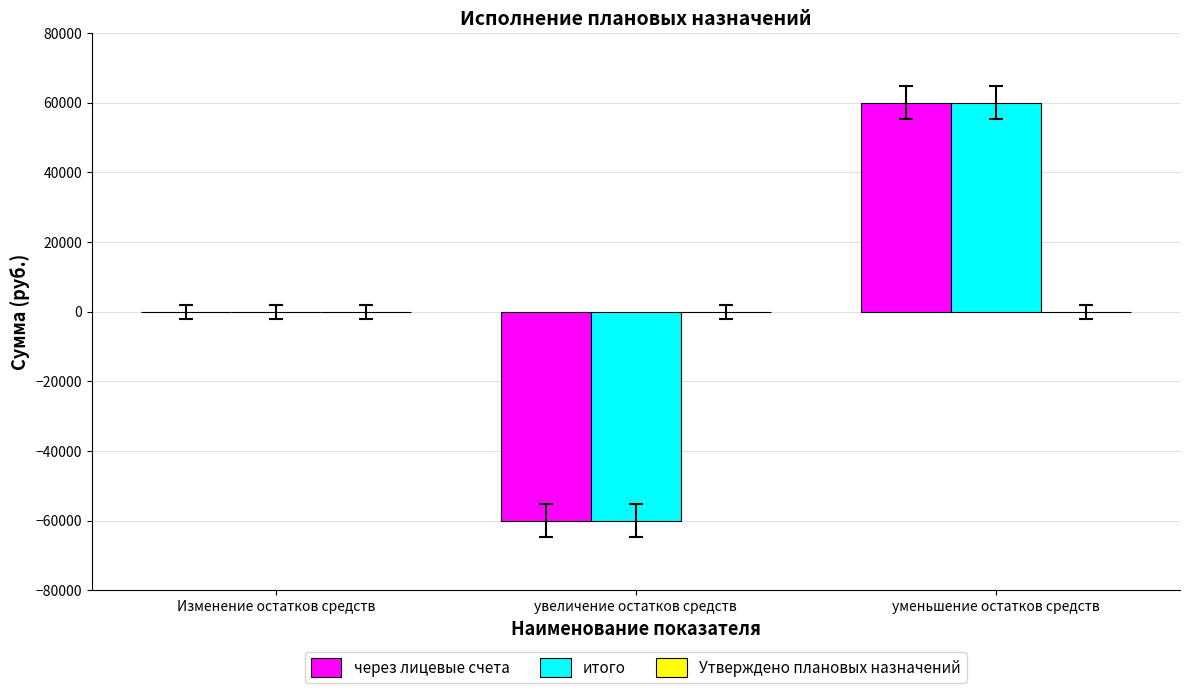

What is the greatest value displayed?

60000